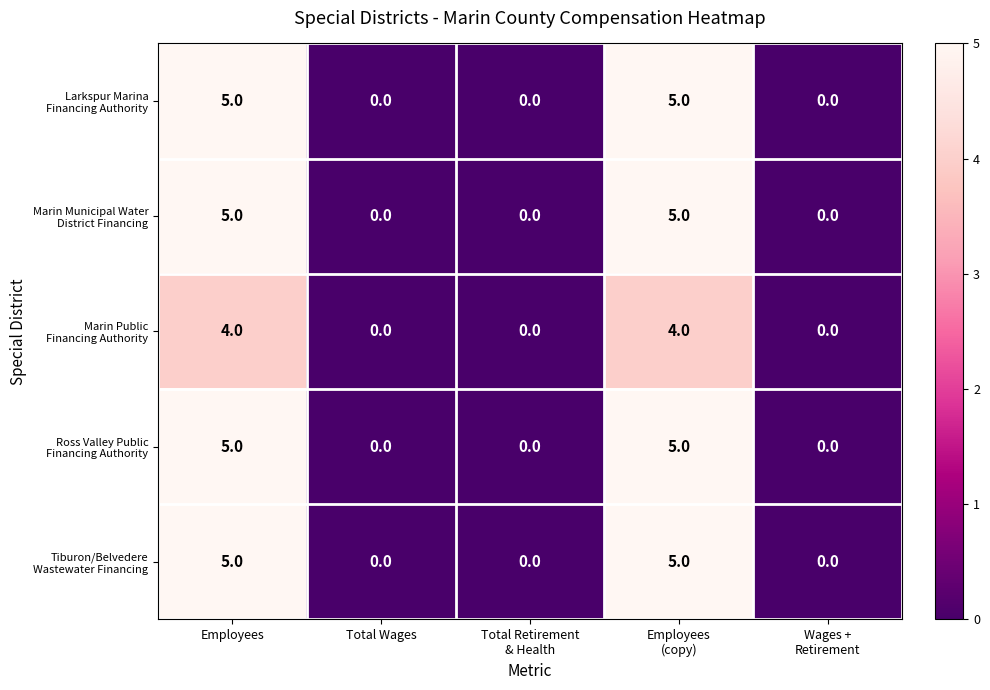

Count the number of categories in the chart.

5